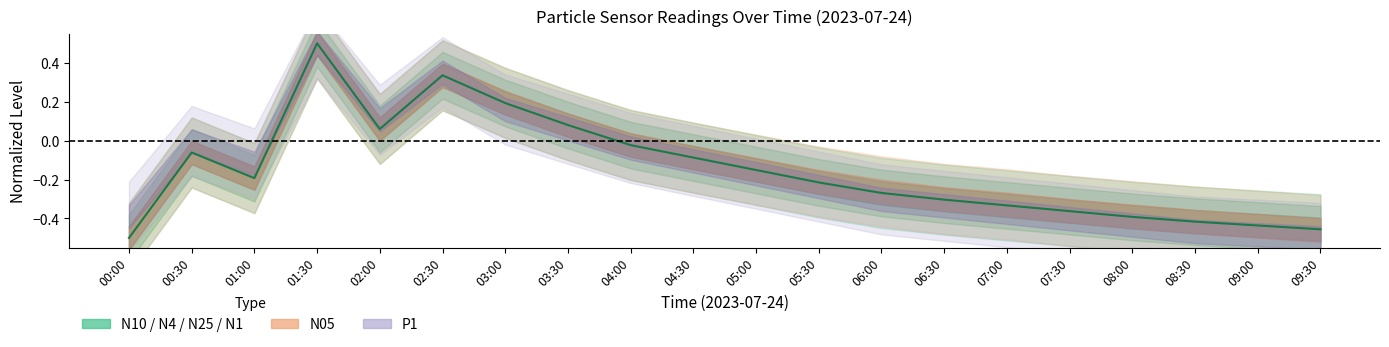

What is the change in value from 00:30 to 07:00?

-0.3